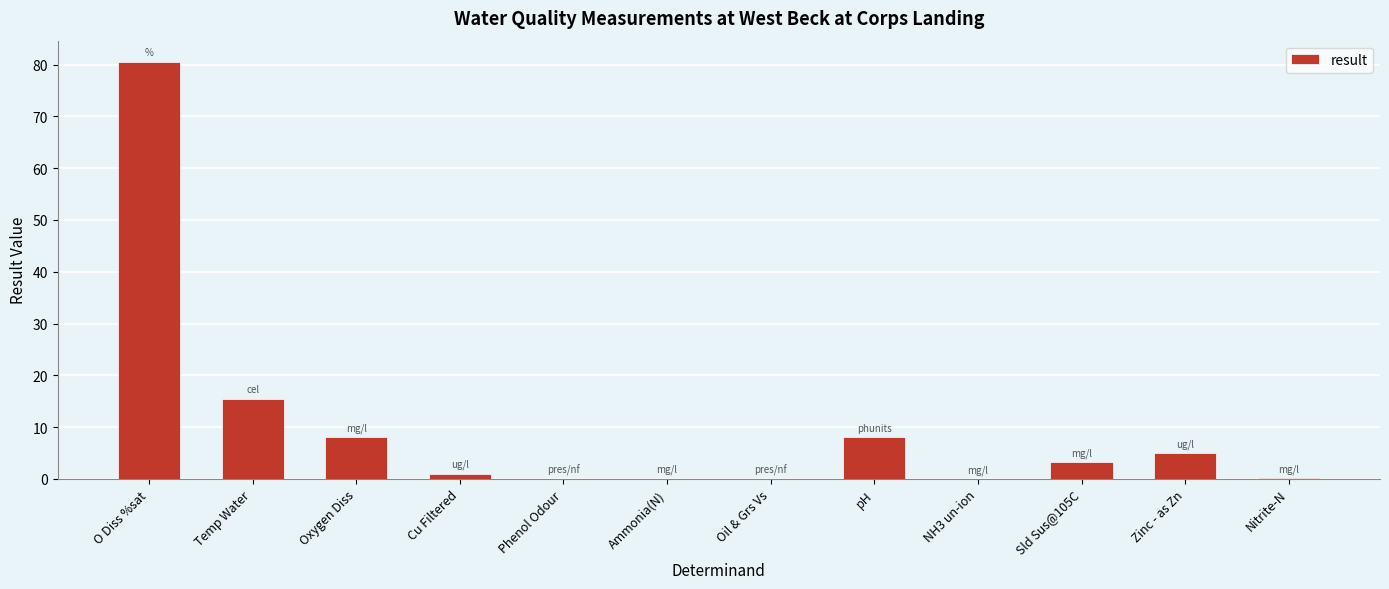

Between Cu Filtered and pH, which is larger?

pH